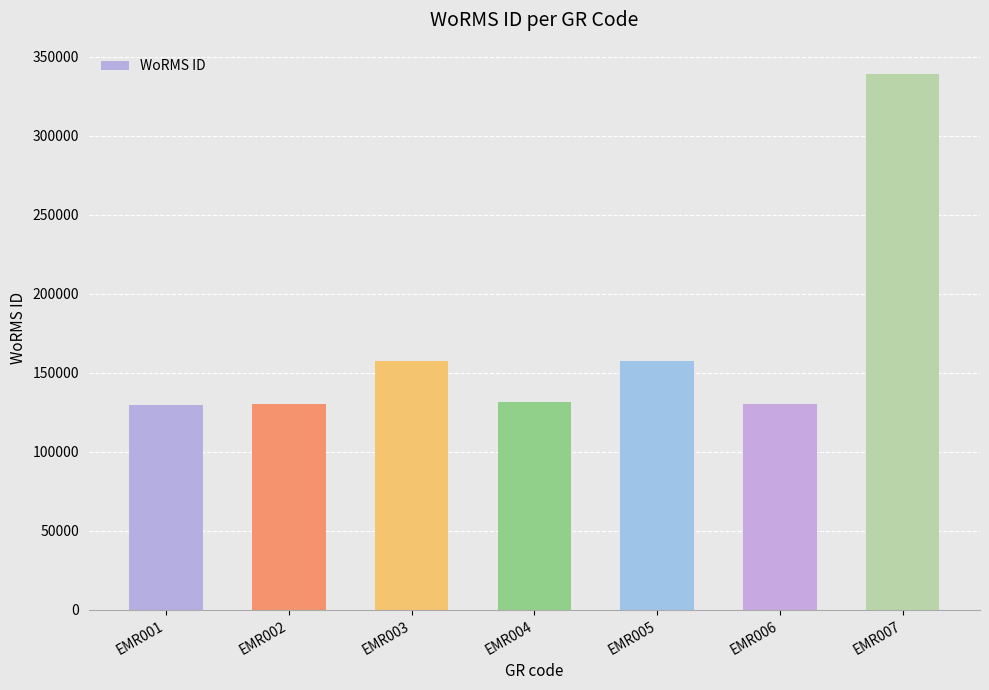

What is the minimum value shown in the chart?

129840